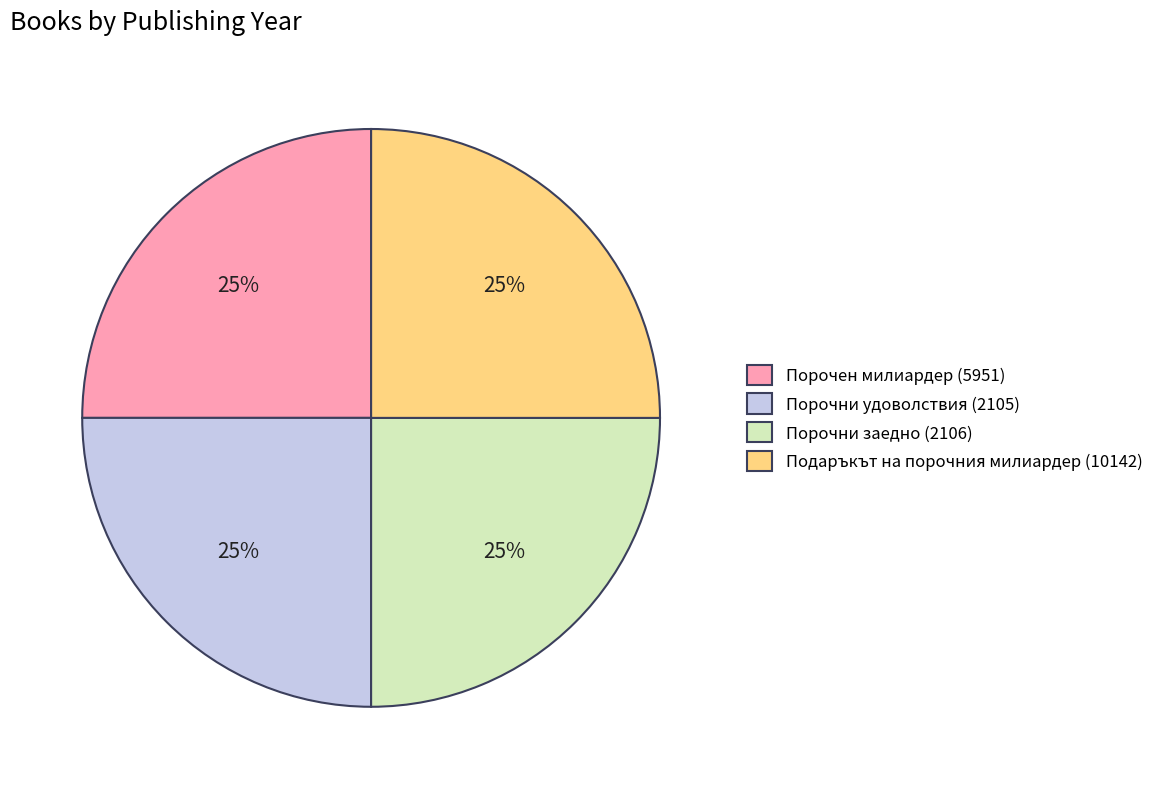

Is it true that Подаръкът на порочния милиардер (10142) is 25% of the pie?

True